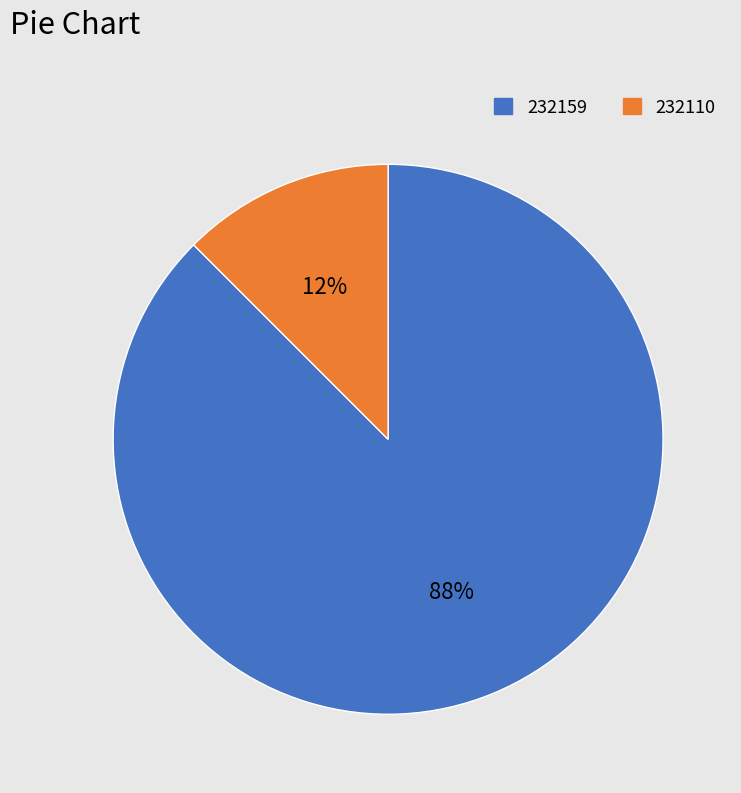

Rank the categories by value from highest to lowest.

232159, 232110